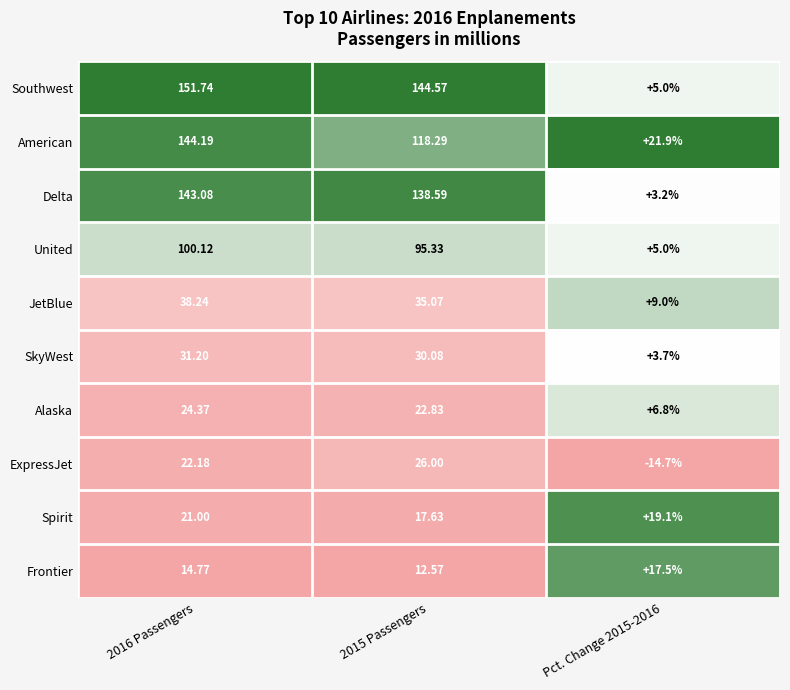

Which series has the largest total across all categories?

Southwest